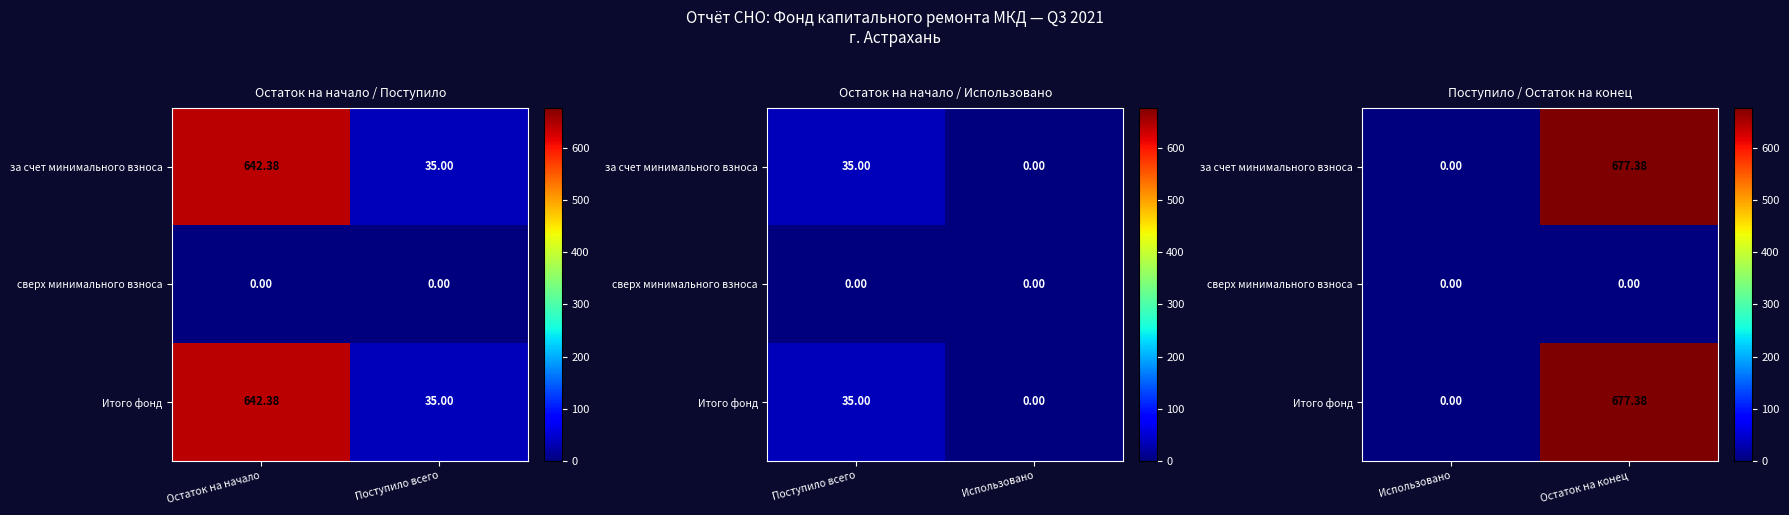

At which category does the chart reach its minimum across all series?

Использовано